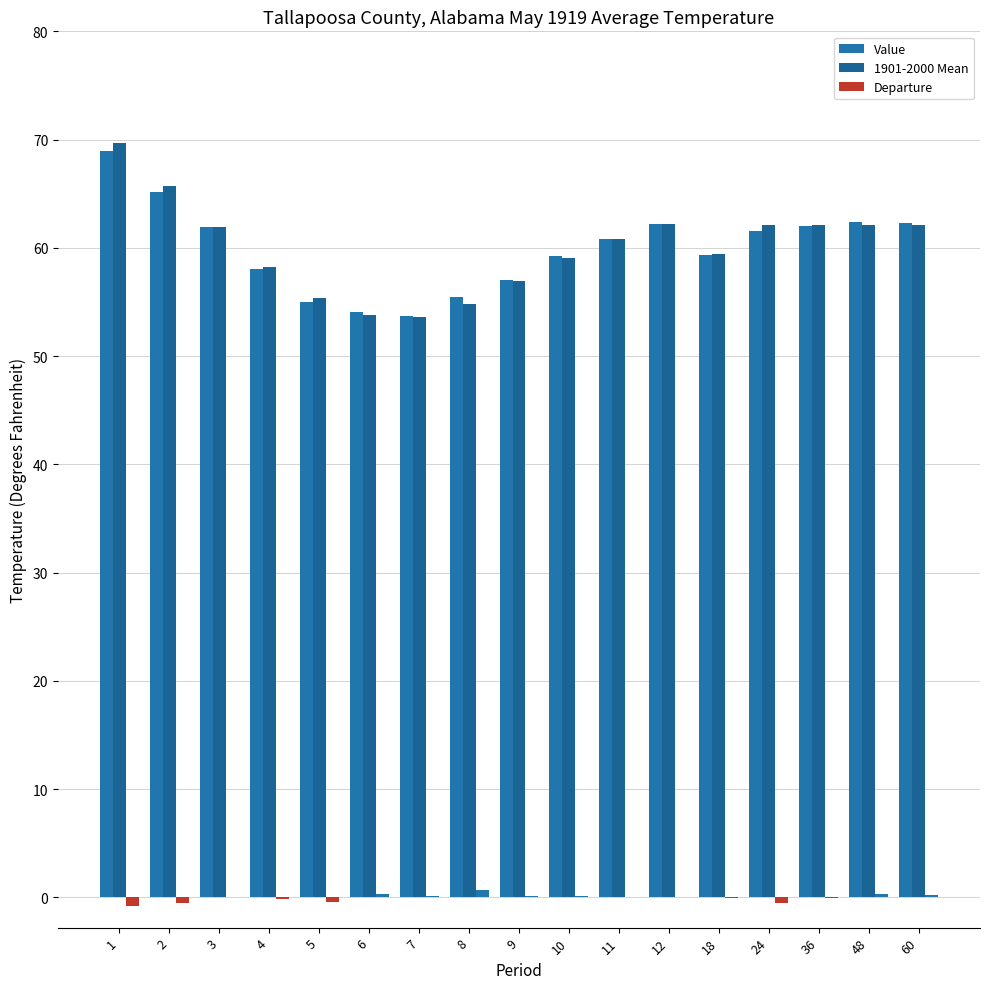

What is the lowest value of the Value series?

53.7